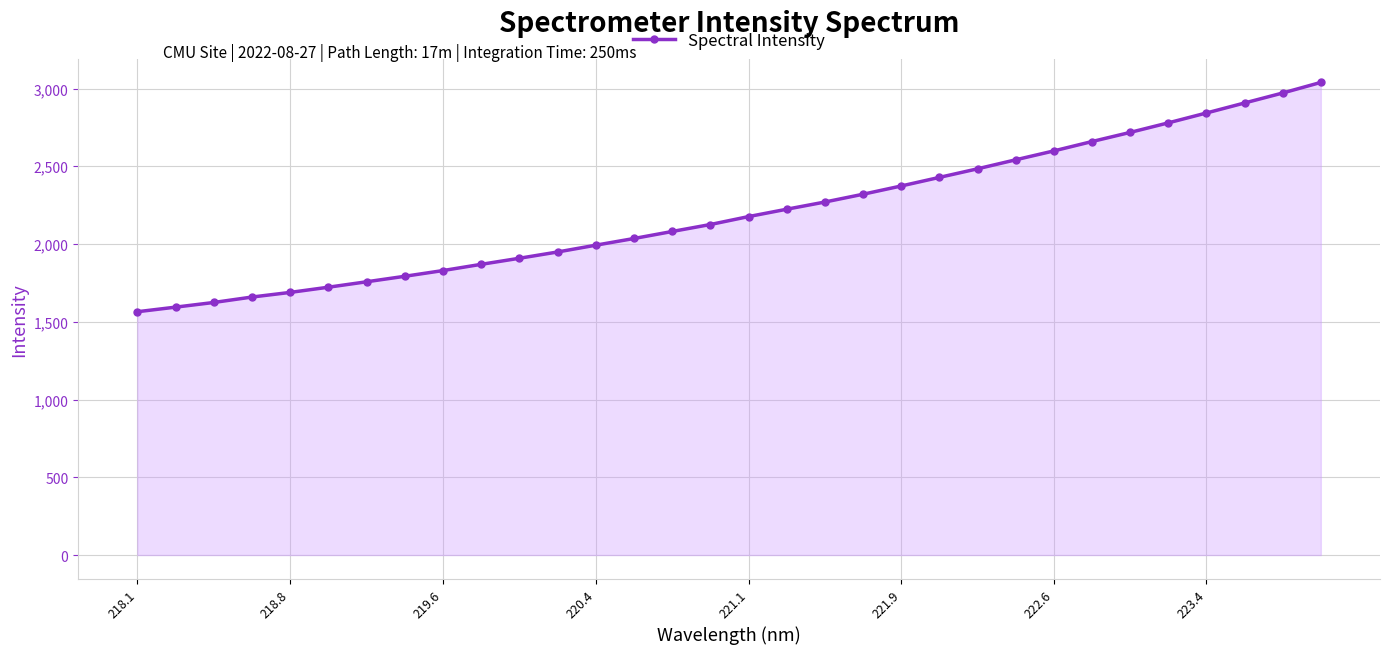

What is the difference between the maximum and minimum values?

1474.8